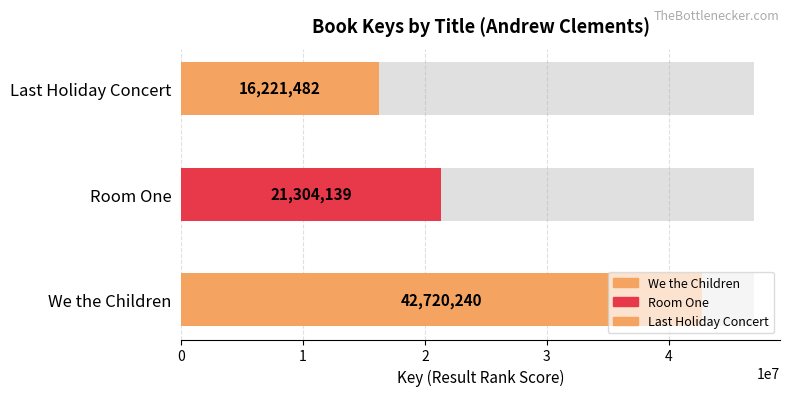

What is the label of the 2nd bar from the left?

Room One